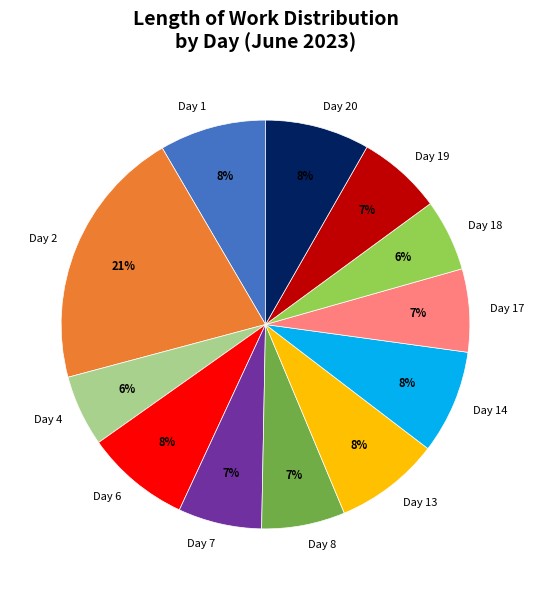

To the nearest percent, what is the average slice percentage?

8%